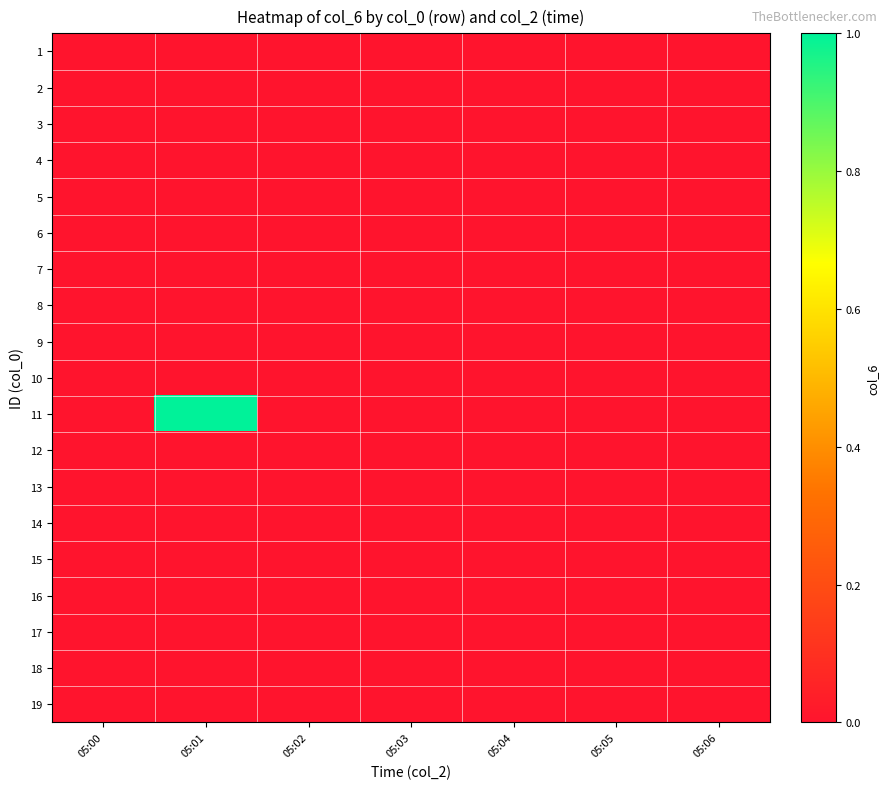

List the series in order of their peak value, lowest first.

1, 2, 3, 4, 5, 6, 7, 8, 9, 10, 12, 13, 14, 15, 16, 17, 18, 19, 11